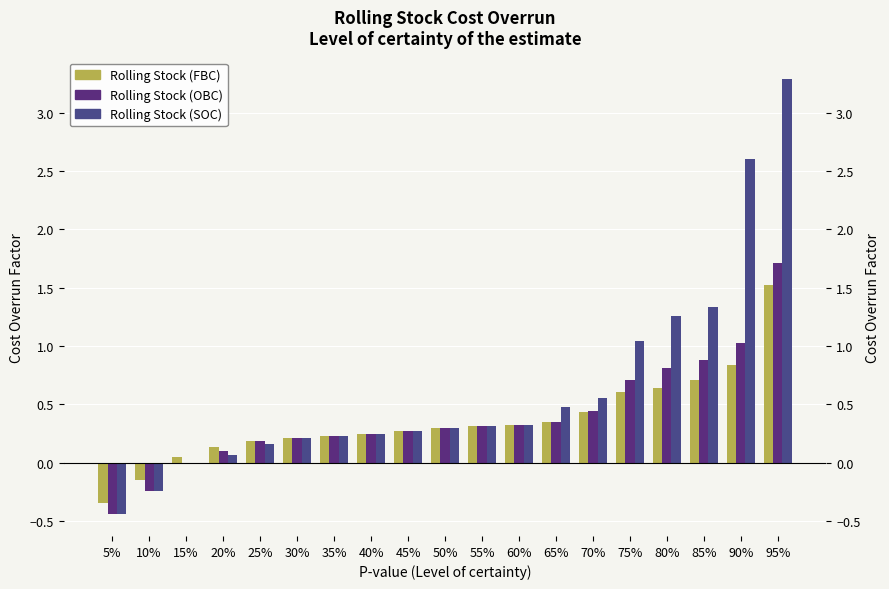

How many values in Rolling Stock (OBC) are above zero?

16